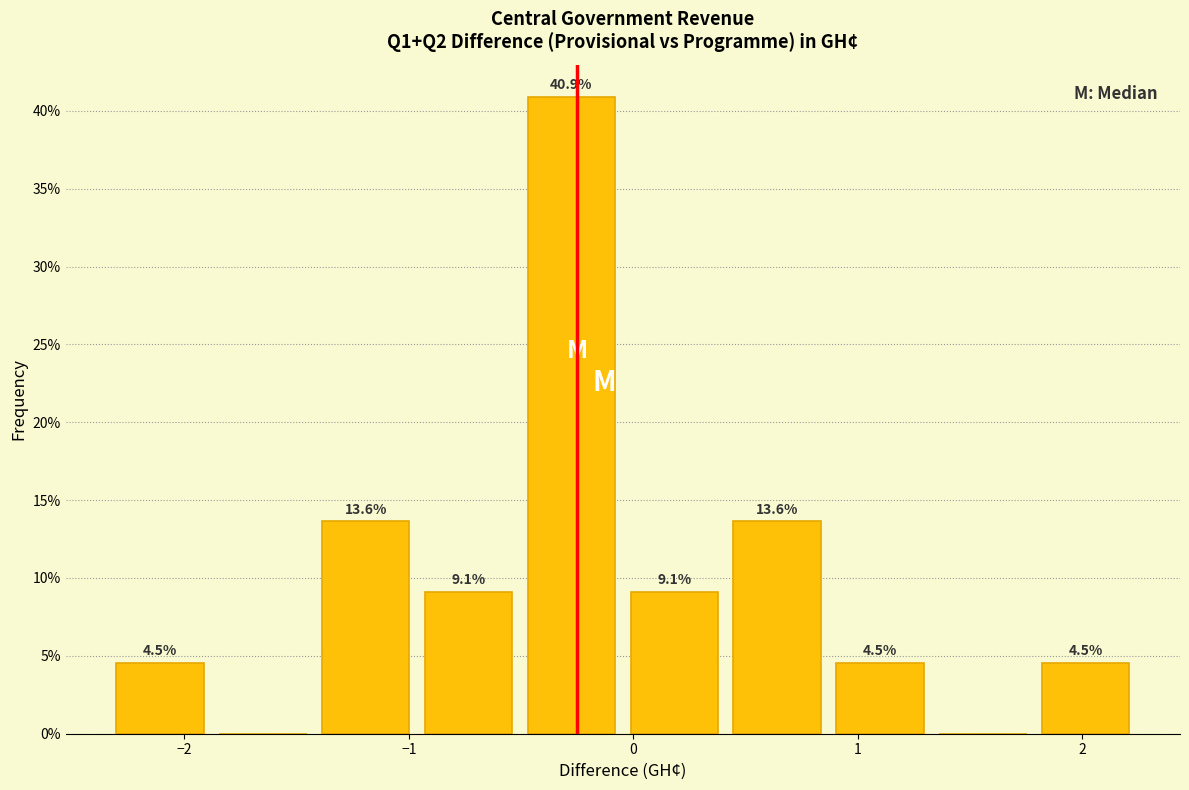

Over which range of the x-axis is the bar tallest?

-0.5 to 0.0